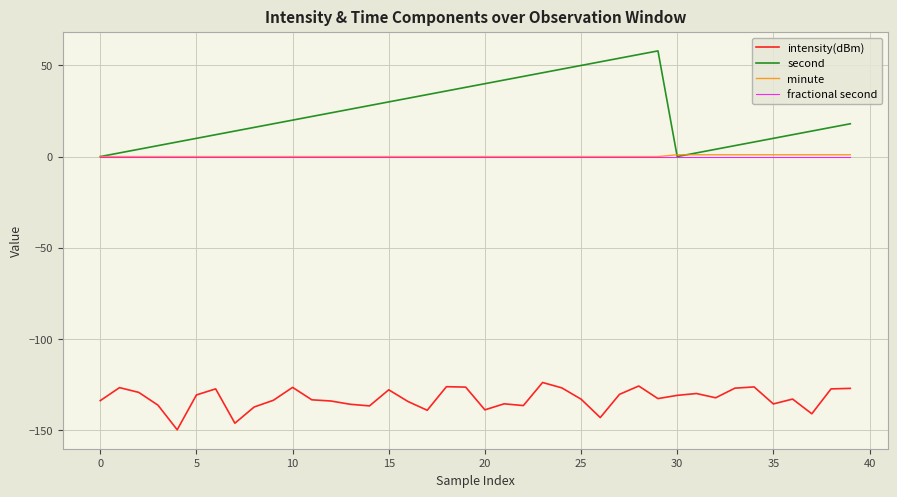

What are all the series names shown in the legend?

intensity(dBm), second, minute, fractional second